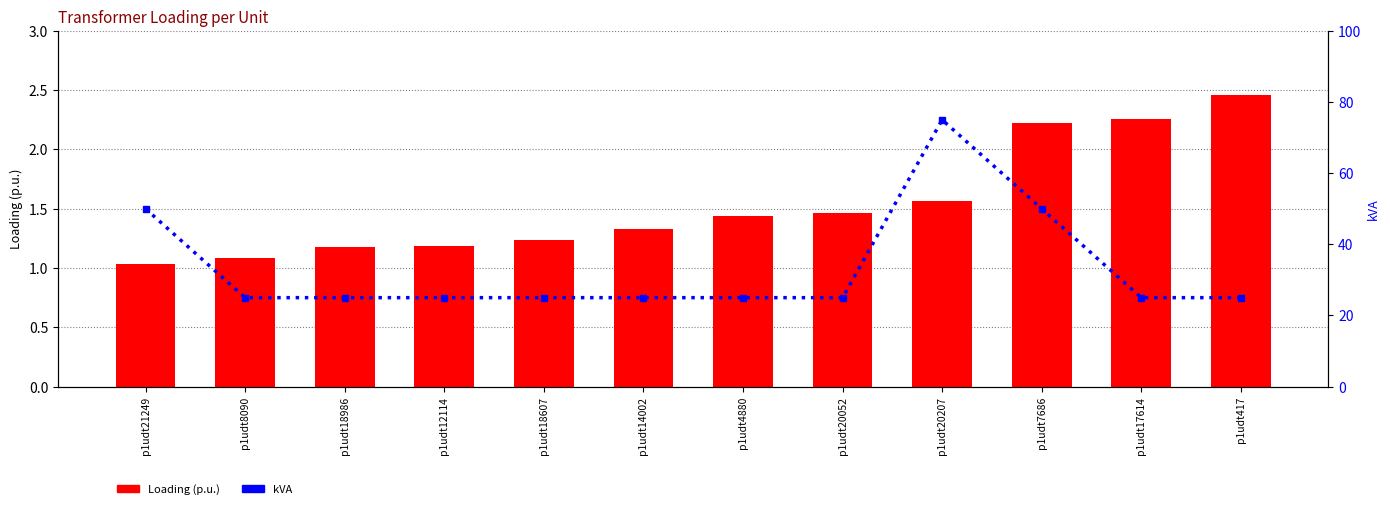

Read the Loading (p.u.) value at p1udt7686.

2.2